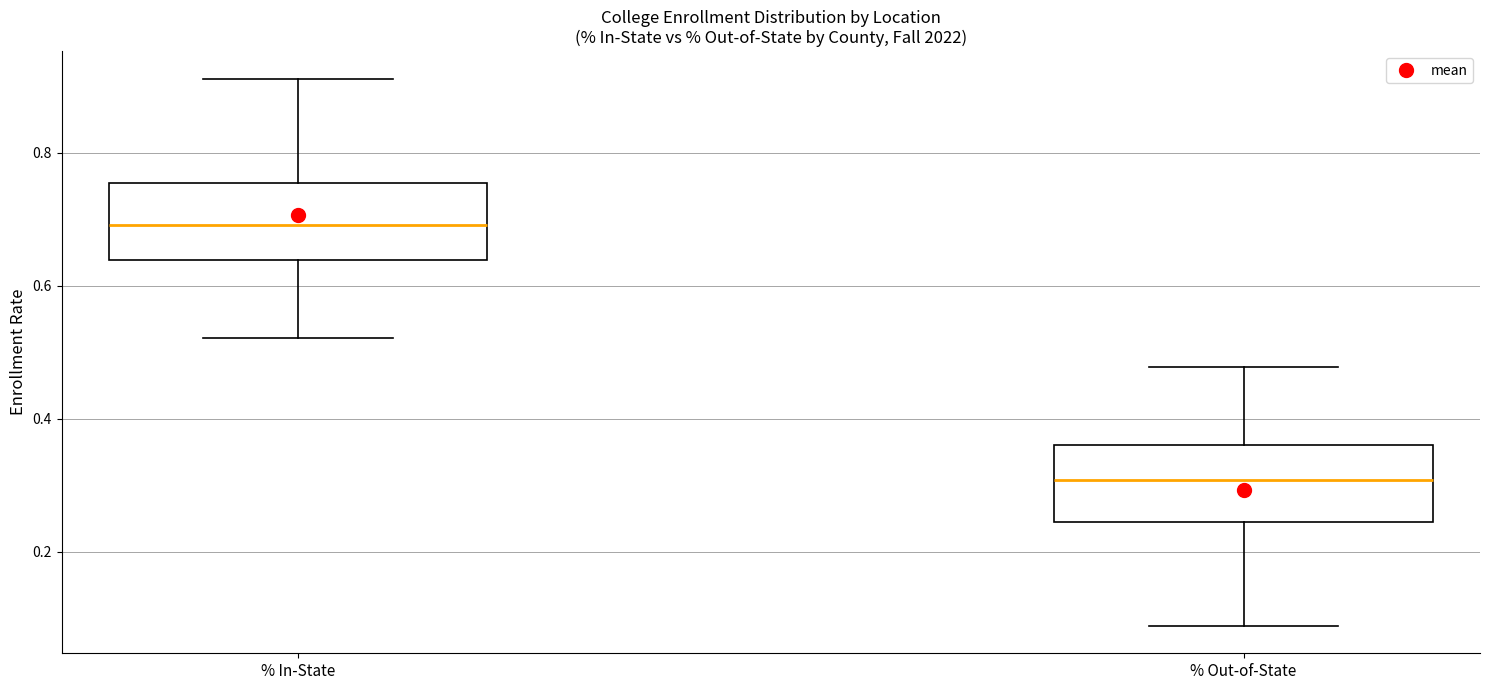

Where is the upper edge of the box for % In-State on the y-axis? The values are not printed on the chart, so give them approximately, as read against the axis.

0.76